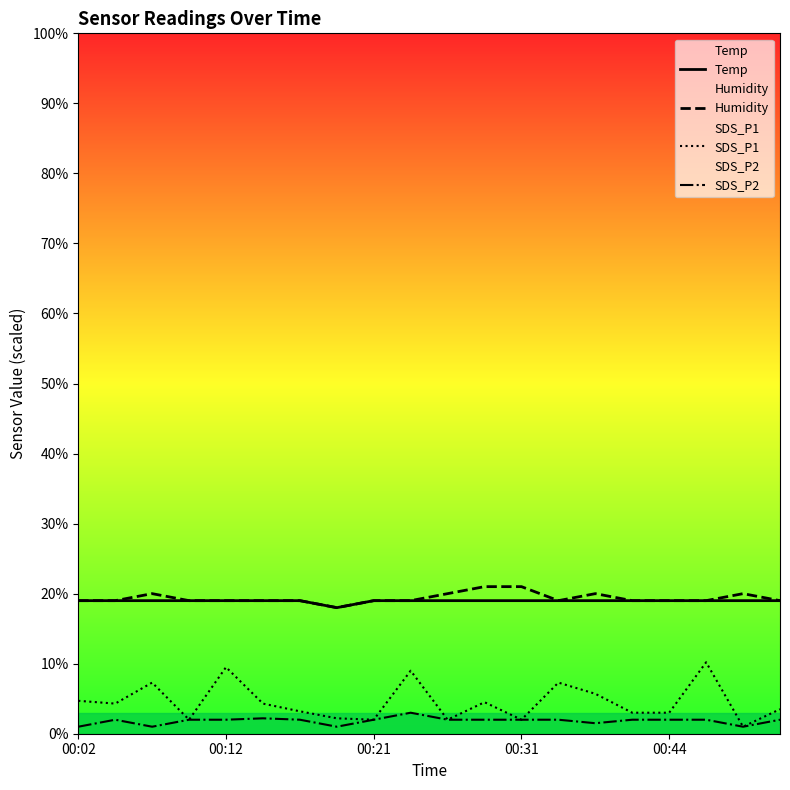

What is the total value across all series at 10?

43.0